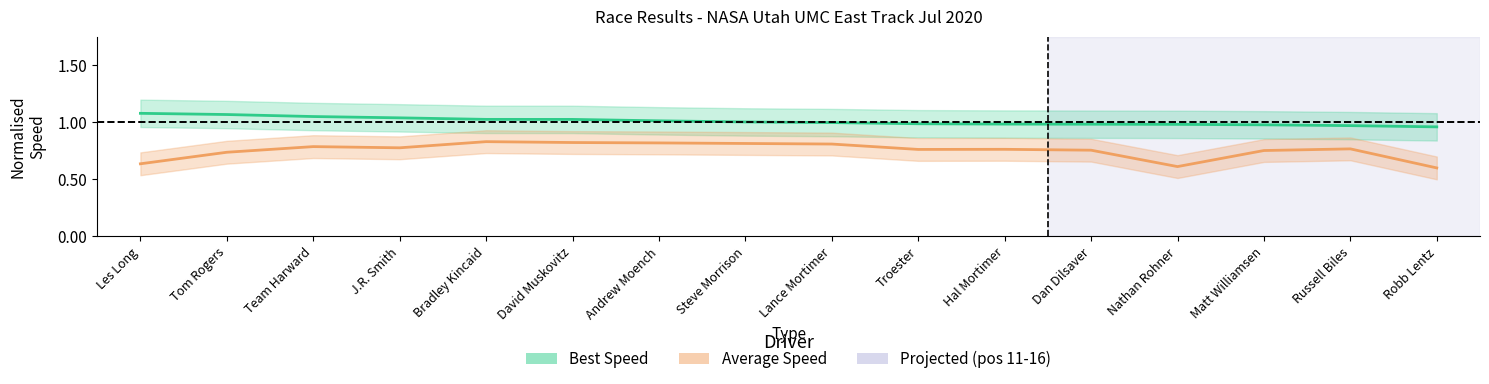

Is it true that Average Speed equals 0.8 at Matt Williamsen?

True